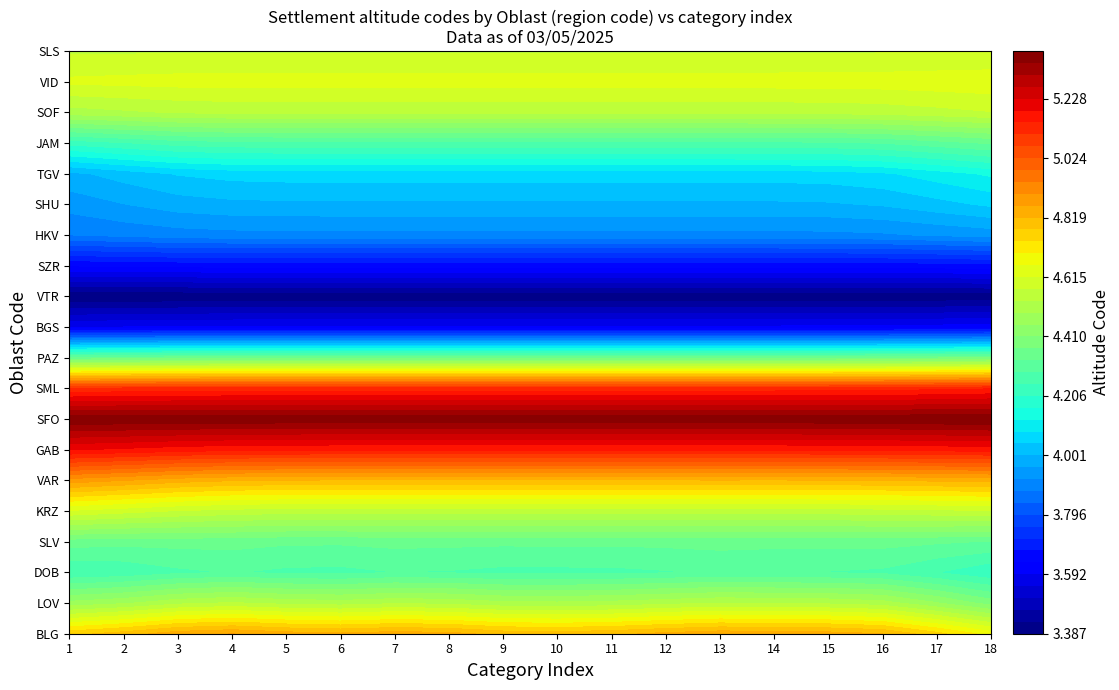

Count the SFO values in the range 5 to 6.

18